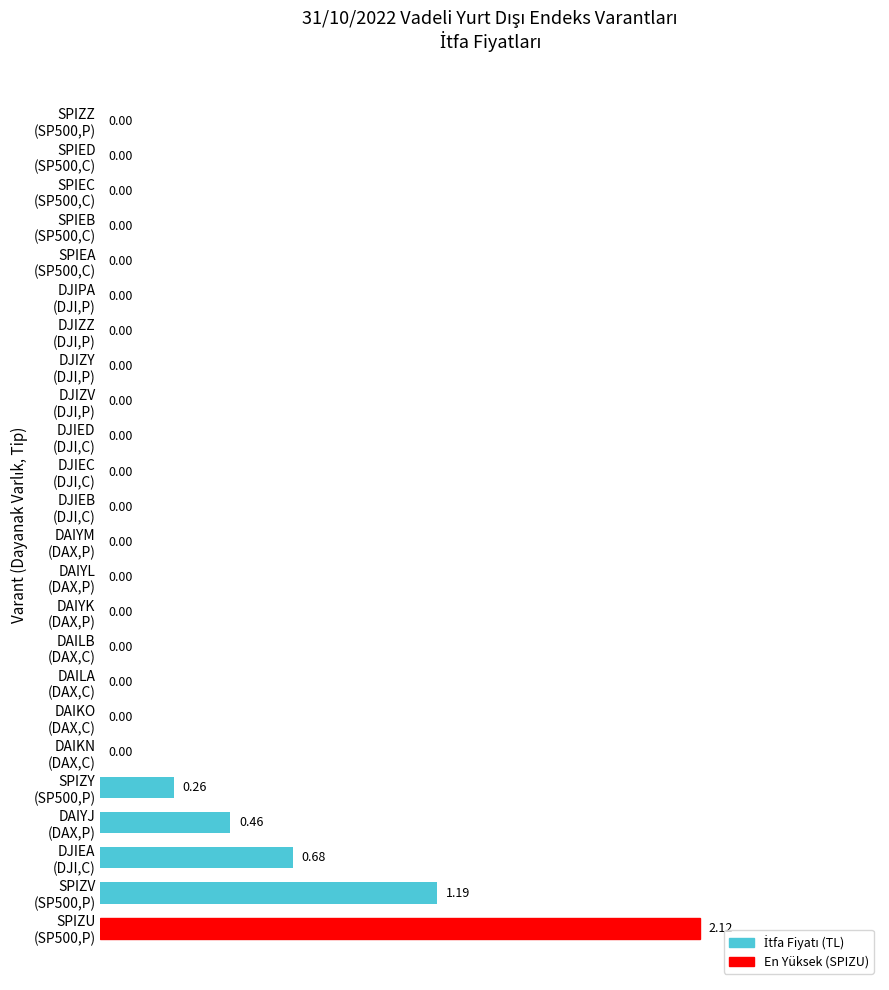

What is the sum of all values?

4.7